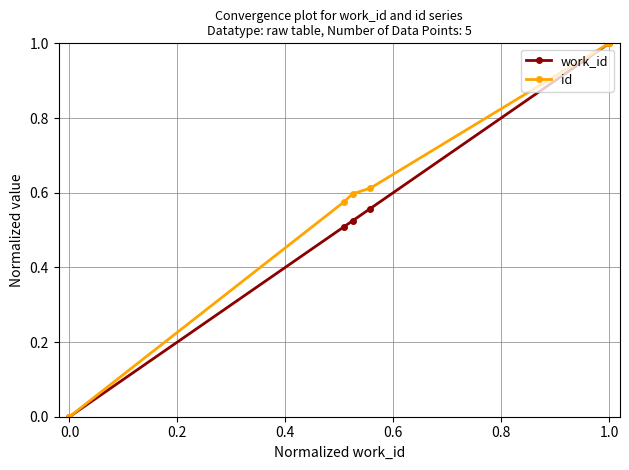

True or false: work_id has more than 1 points higher than both neighbors.

False